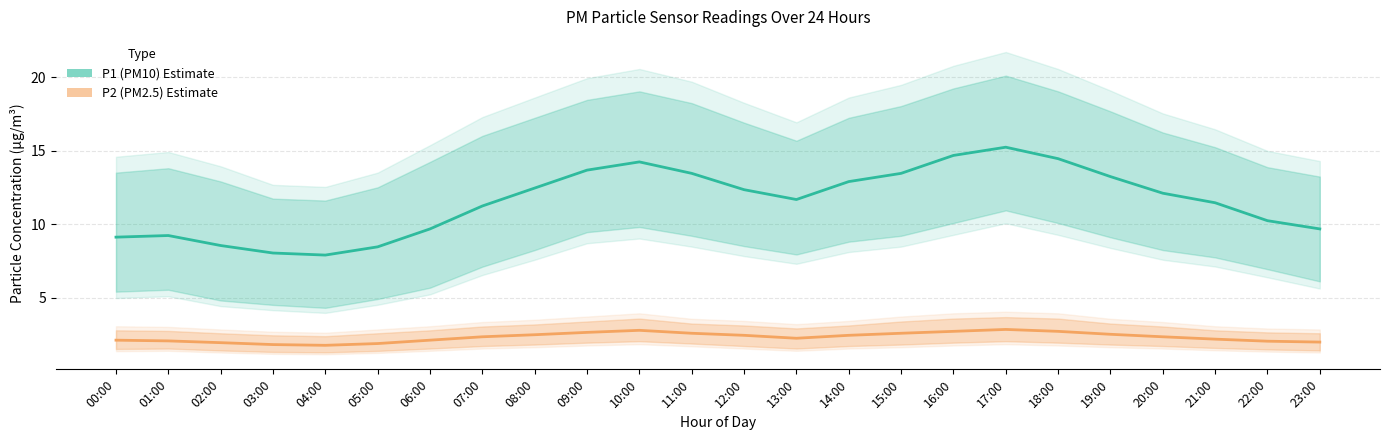

Which series has the largest total across all categories?

P1 (PM10)